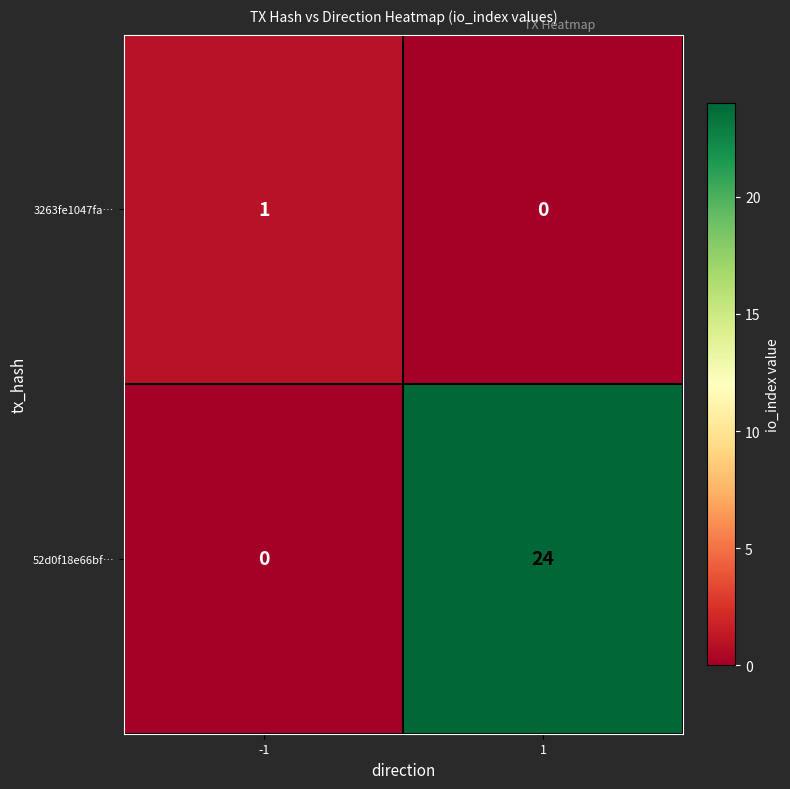

At how many categories does at least one series exceed 2?

1